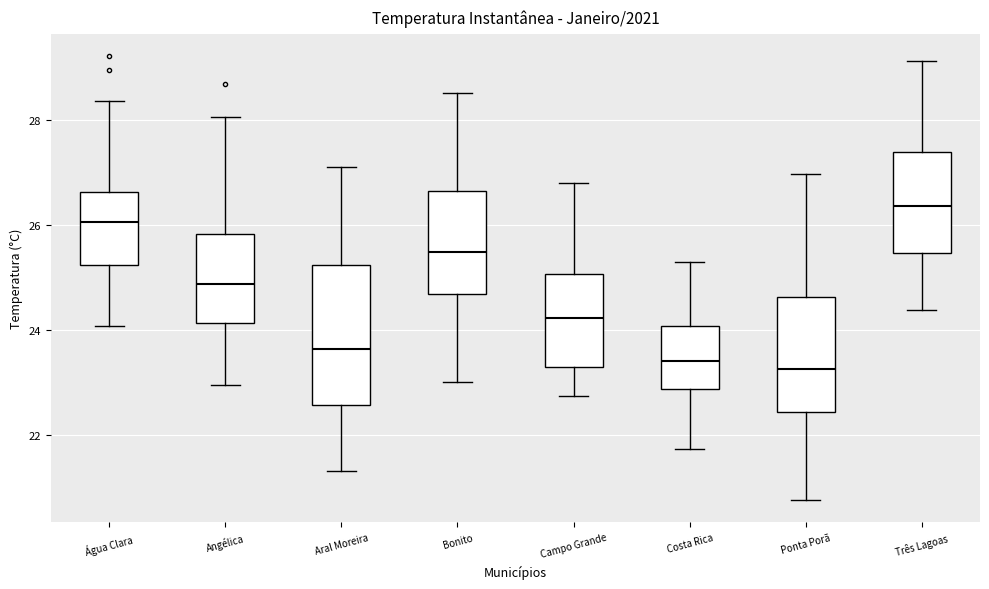

Reading left to right, transcribe this box plot: for each box, give where its median line is, the range the box spans, and where its two whiskers end, as read against the y-axis. The values are not printed on the chart, so give them approximately, as read against the axis.

Água Clara: median 26.0, box 25.2 to 26.6, whiskers 24.0 to 28.4
Angélica: median 24.8, box 24.2 to 25.8, whiskers 23.0 to 28.0
Aral Moreira: median 23.6, box 22.6 to 25.2, whiskers 21.4 to 27.2
Bonito: median 25.4, box 24.6 to 26.6, whiskers 23.0 to 28.6
Campo Grande: median 24.2, box 23.2 to 25.0, whiskers 22.8 to 26.8
Costa Rica: median 23.4, box 22.8 to 24.0, whiskers 21.8 to 25.2
Ponta Porã: median 23.2, box 22.4 to 24.6, whiskers 20.8 to 27.0
Três Lagoas: median 26.4, box 25.4 to 27.4, whiskers 24.4 to 29.2